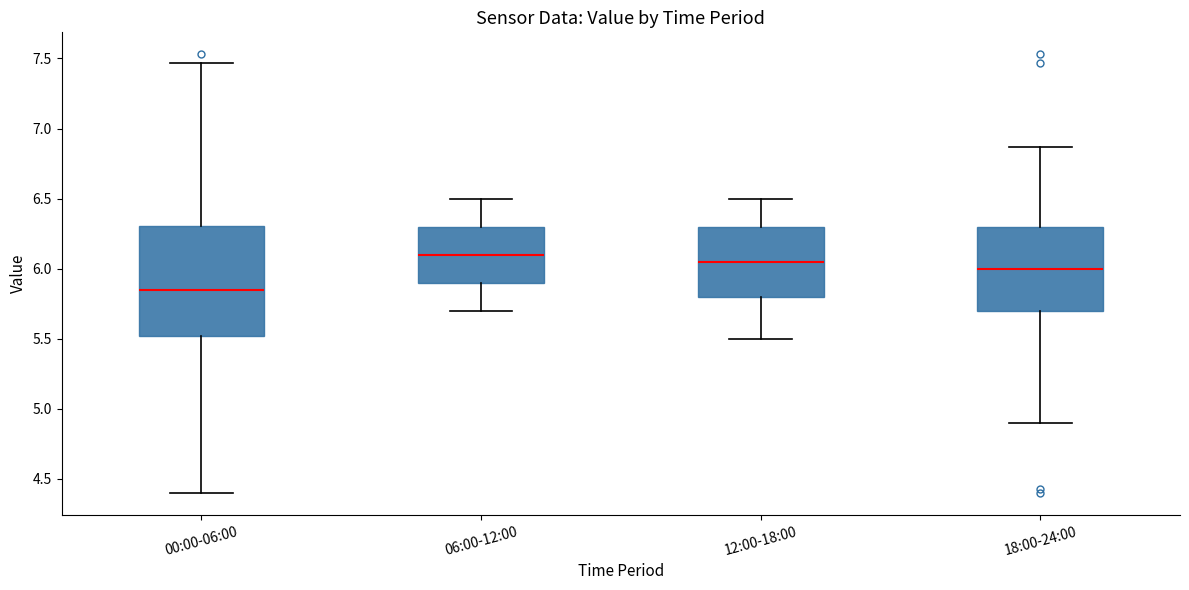

Comparing the boxes themselves (not the whiskers), which one is the tallest?

00:00-06:00